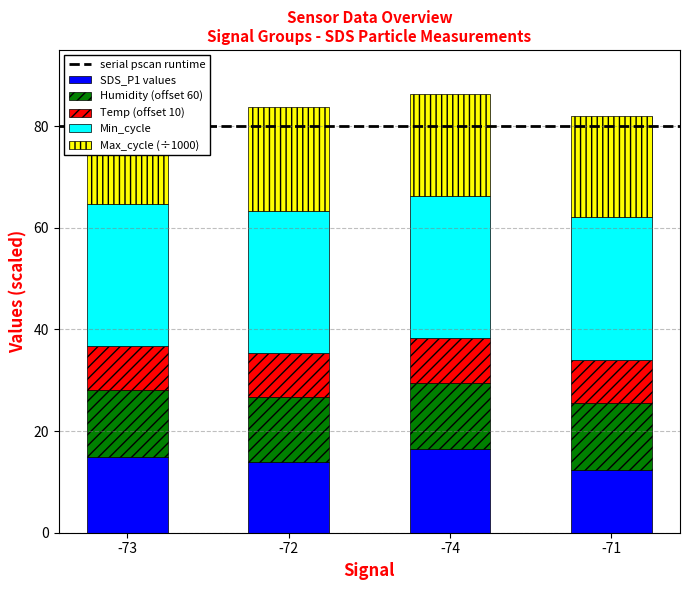

What is the total value across all series at -71?

82.1